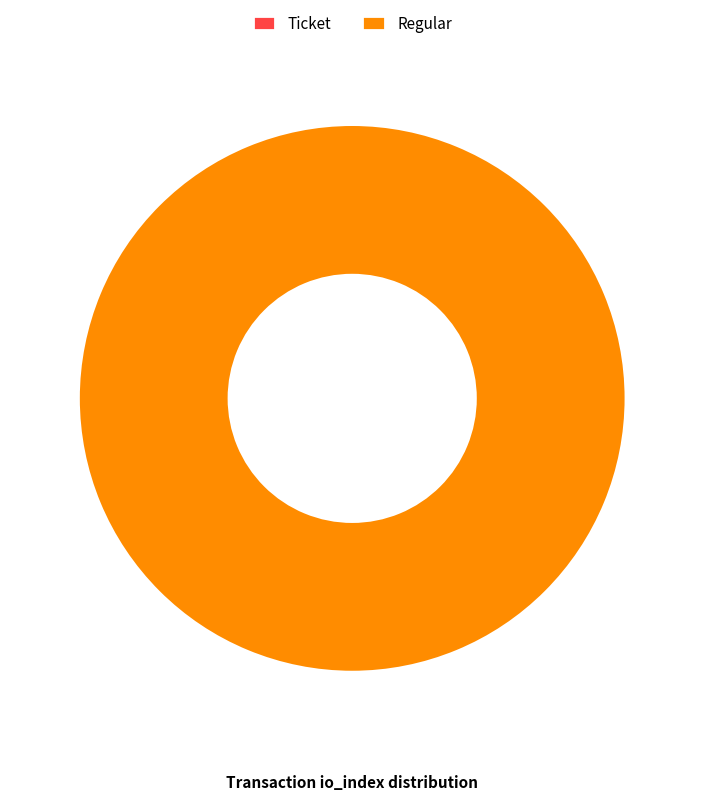

What is the change in value from Ticket to Regular?

+11